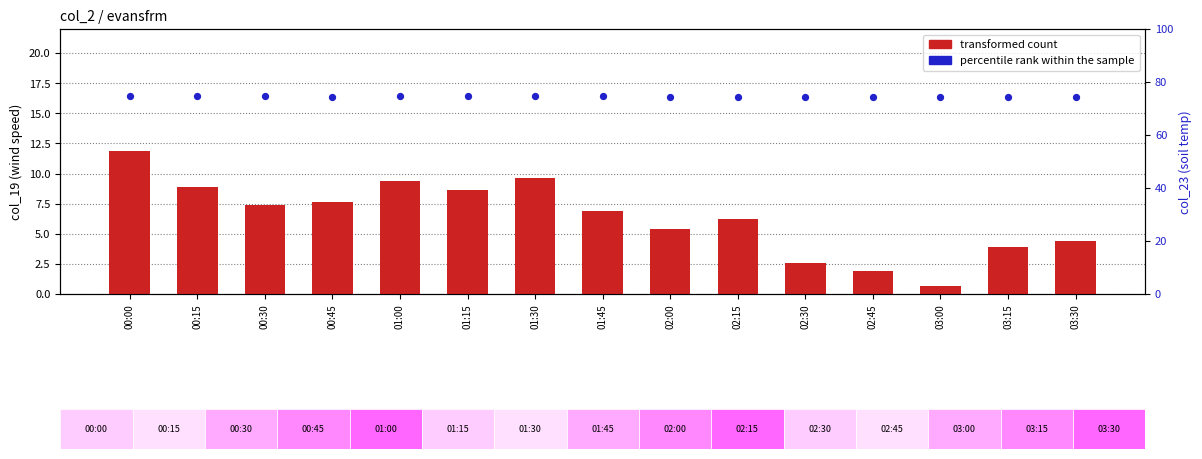

Which series has the widest spread of Y values?

transformed count